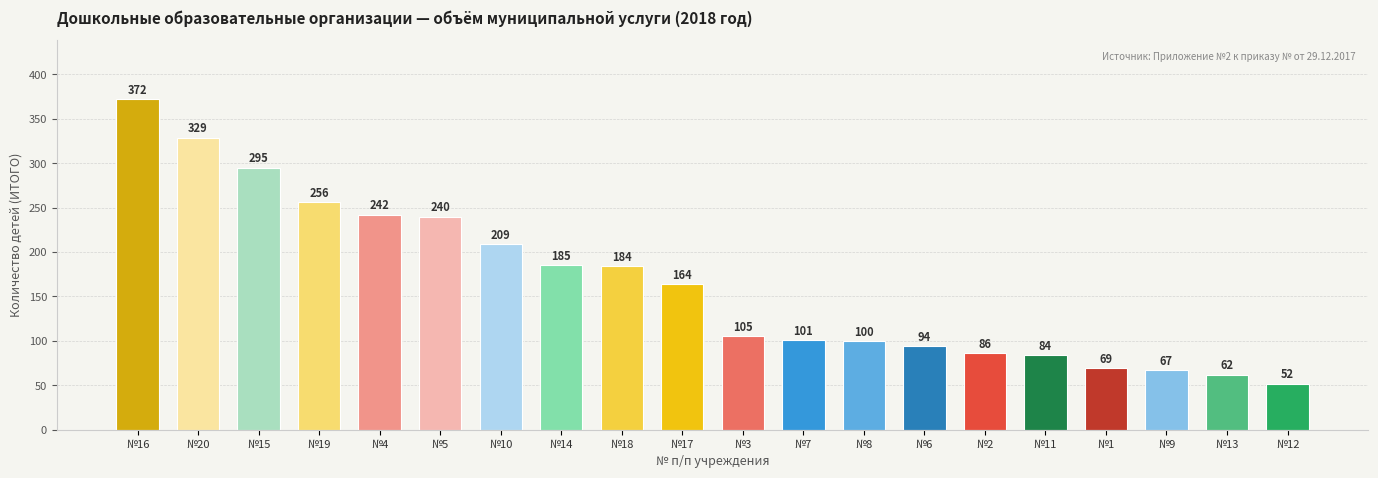

True or false: the data shows 52 at №12.

True